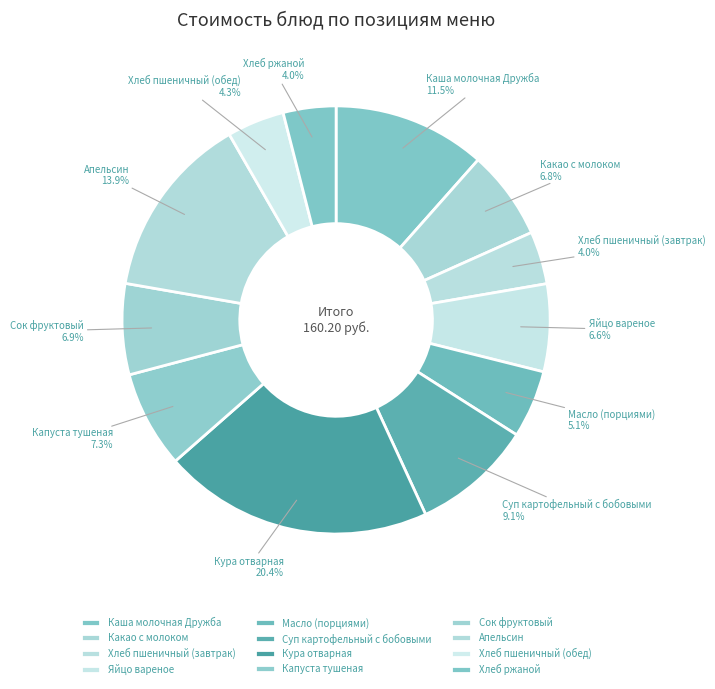

Which category has the biggest portion of the pie?

Кура отварная